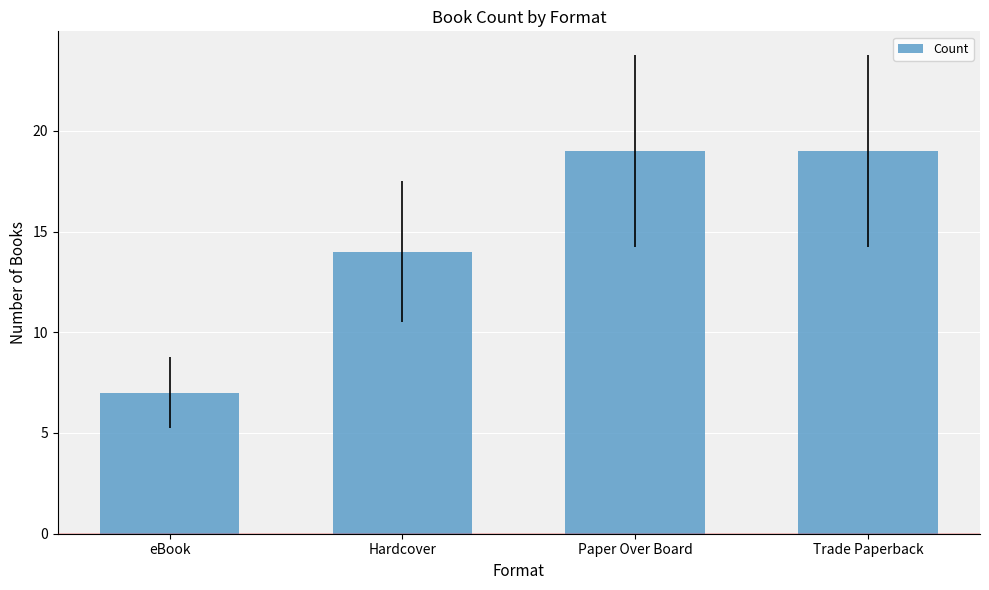

Which category has the lowest value across all series?

eBook